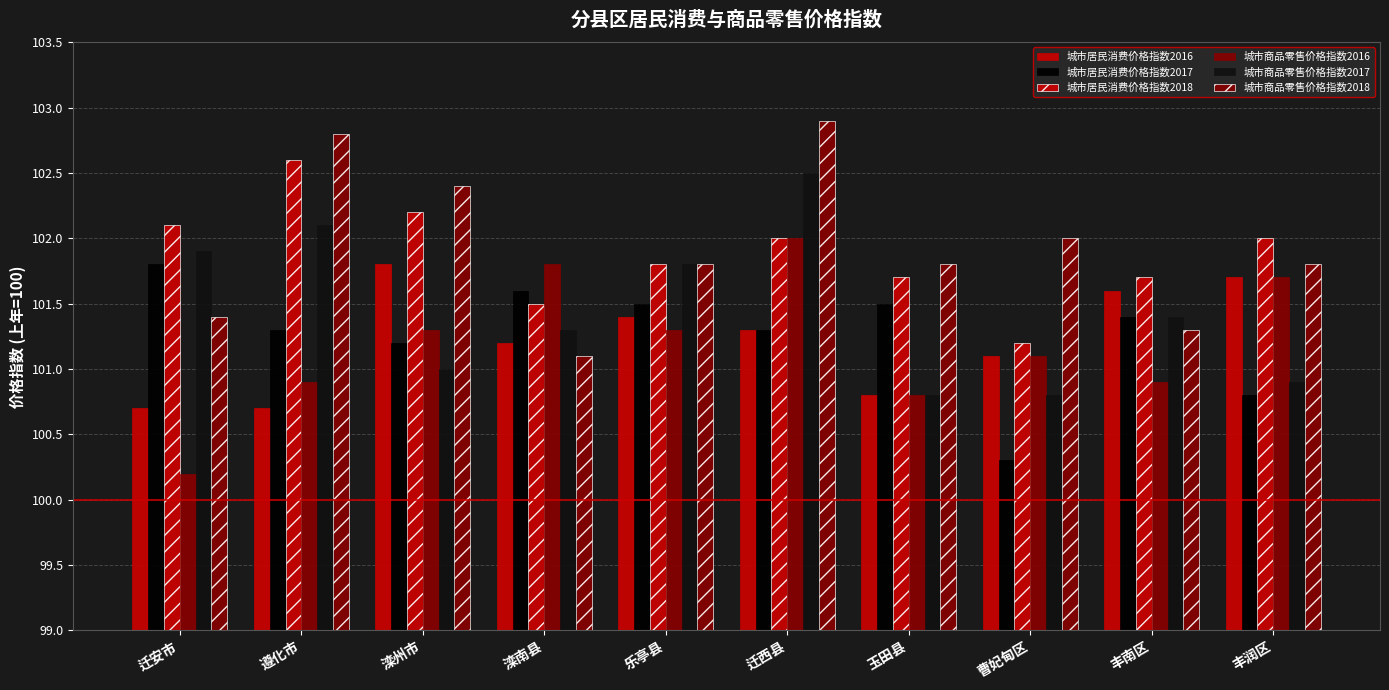

The value of 城市商品零售价格指数2018 at 迁西县 is 49.4. True or false?

False